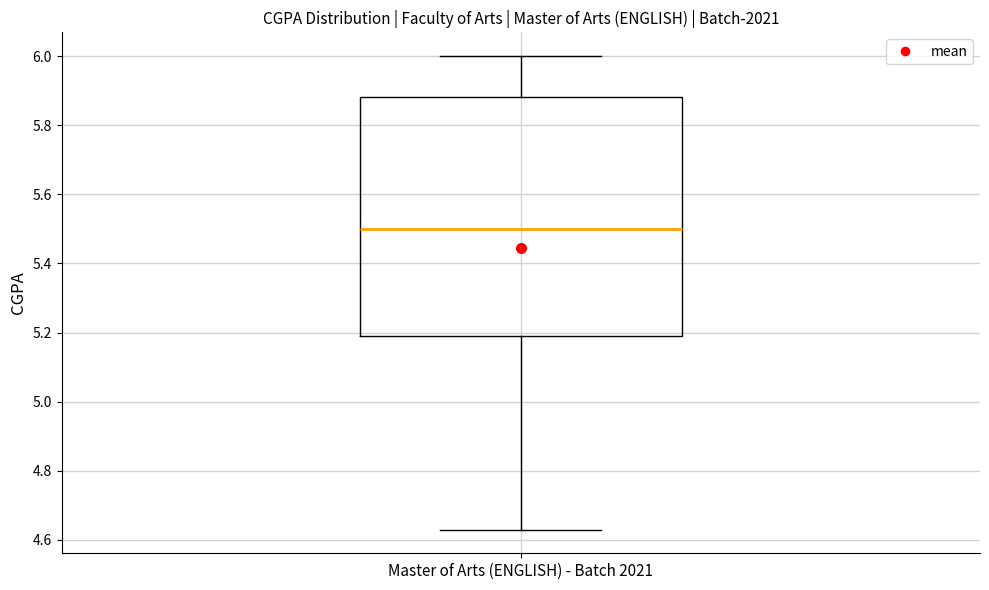

Transcribe this box plot: give where the median line is, the range the box spans, and where the two whiskers end, as read against the y-axis. The values are not printed on the chart, so give them approximately, as read against the axis.

median 5.50, box 5.20 to 5.88, whiskers 4.64 to 6.00